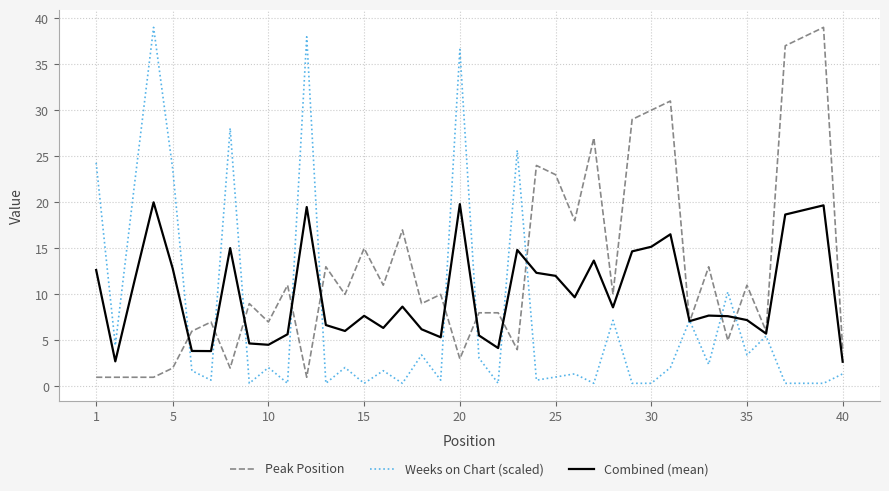

Rank the series by their average value, from highest to lowest.

Peak Position, Combined (mean), Weeks on Chart (scaled)